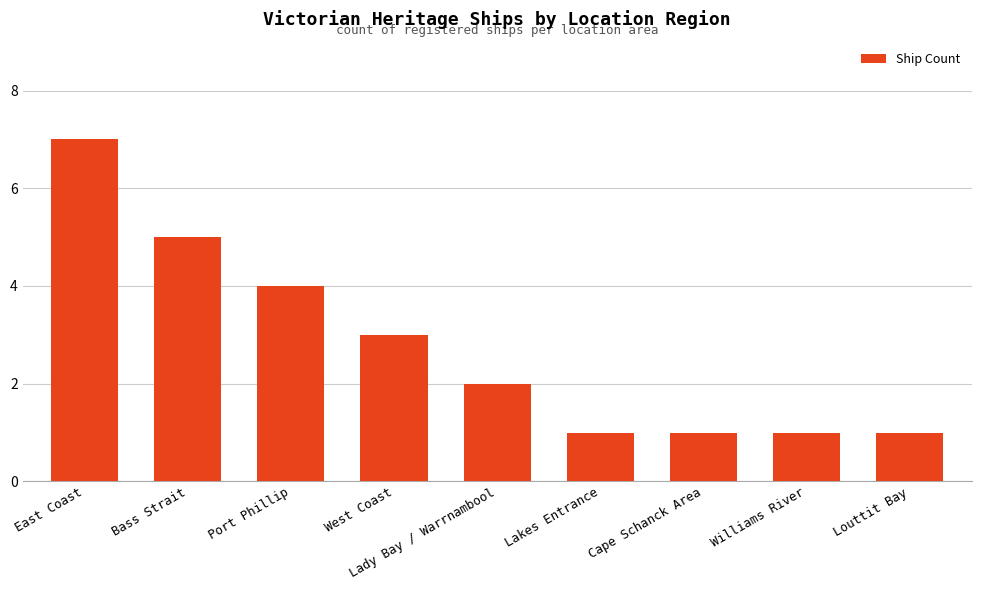

Which has a higher value, West Coast or Williams River?

West Coast